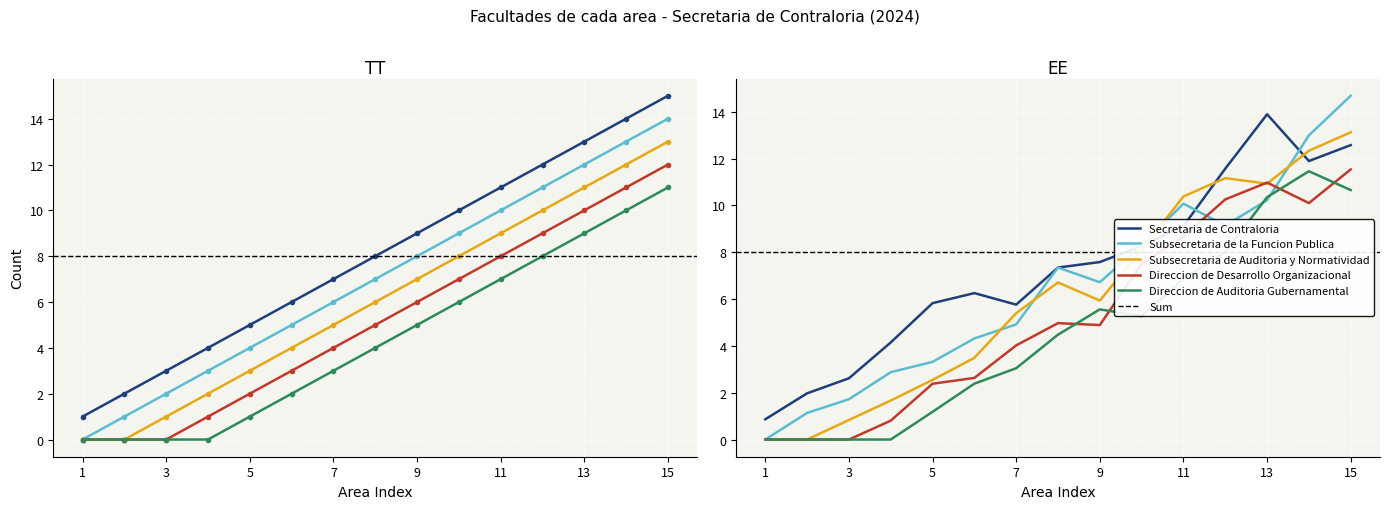

Is it true that Direccion de Auditoria Gubernamental equals 6 at 1?

False